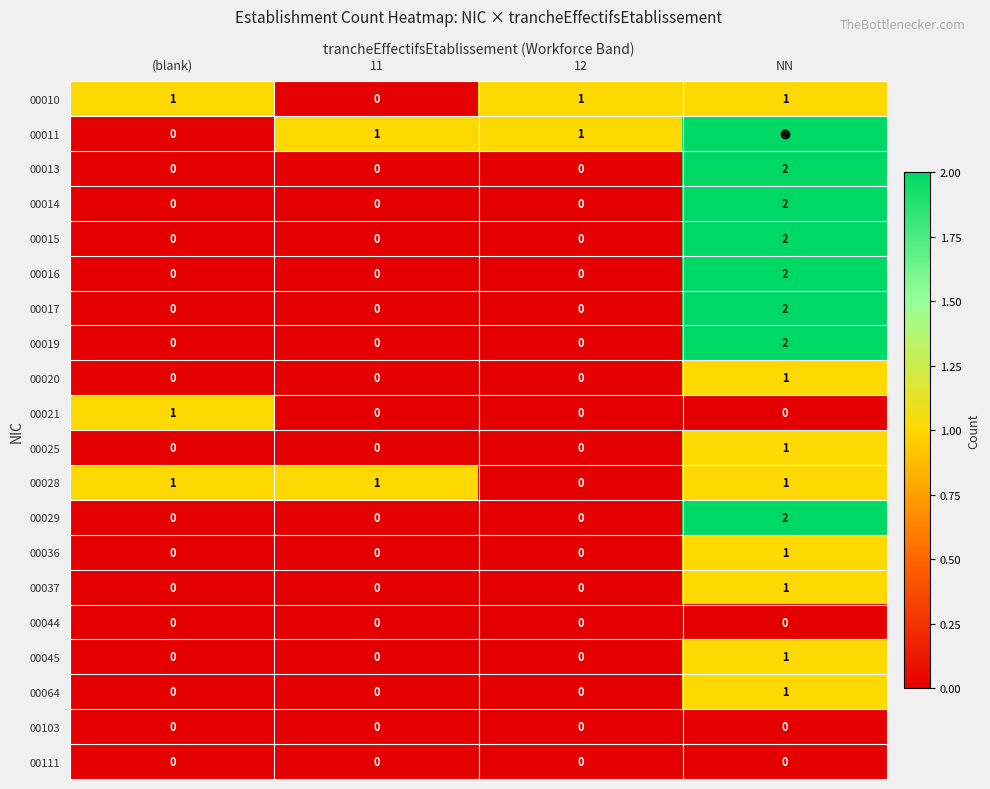

Count the 00029 values in the range 0 to 2.

4